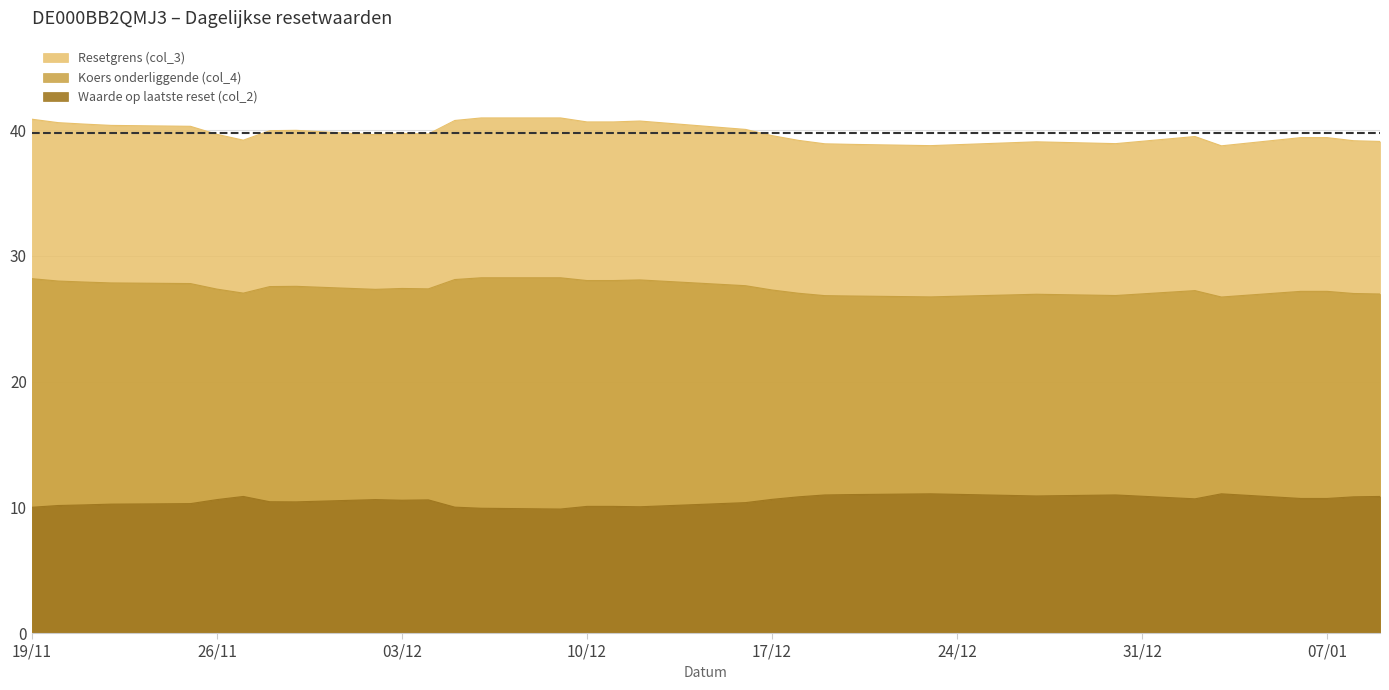

Does the chart display data point markers on the line(s)?

No